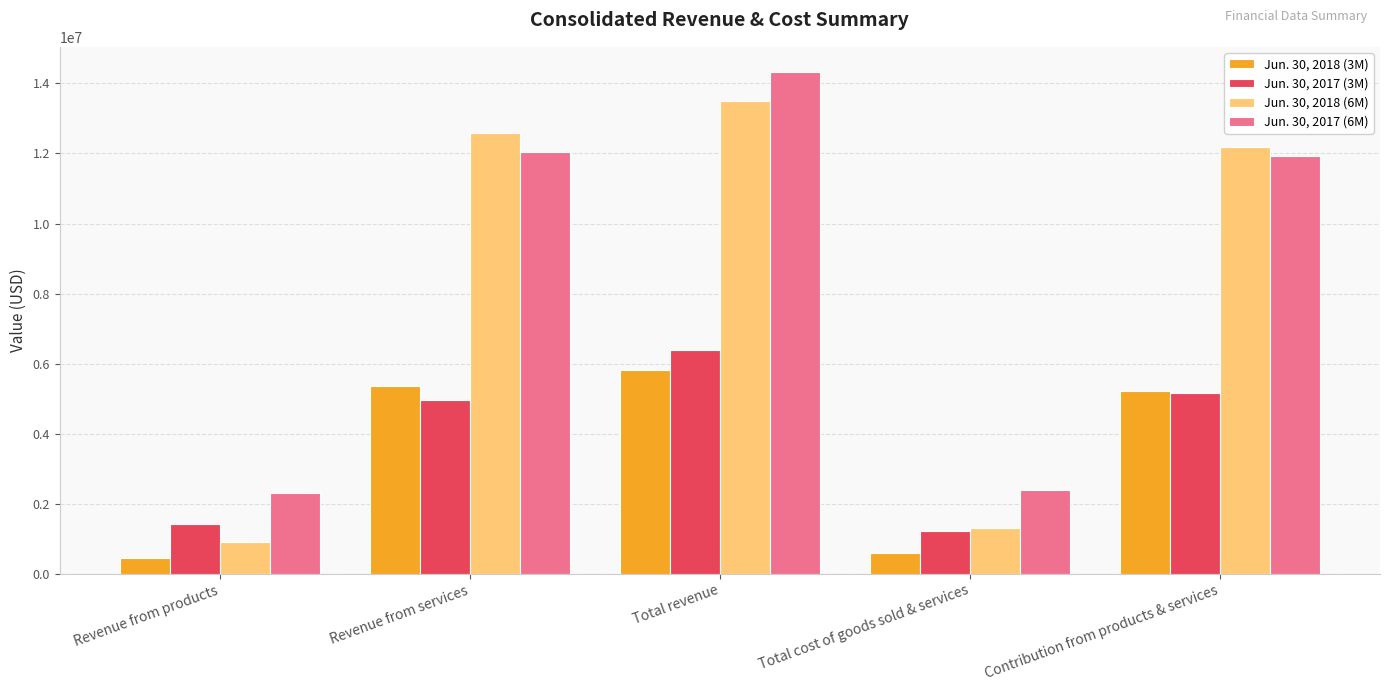

What is the spread (max minus min) of values at Total revenue?

8521249